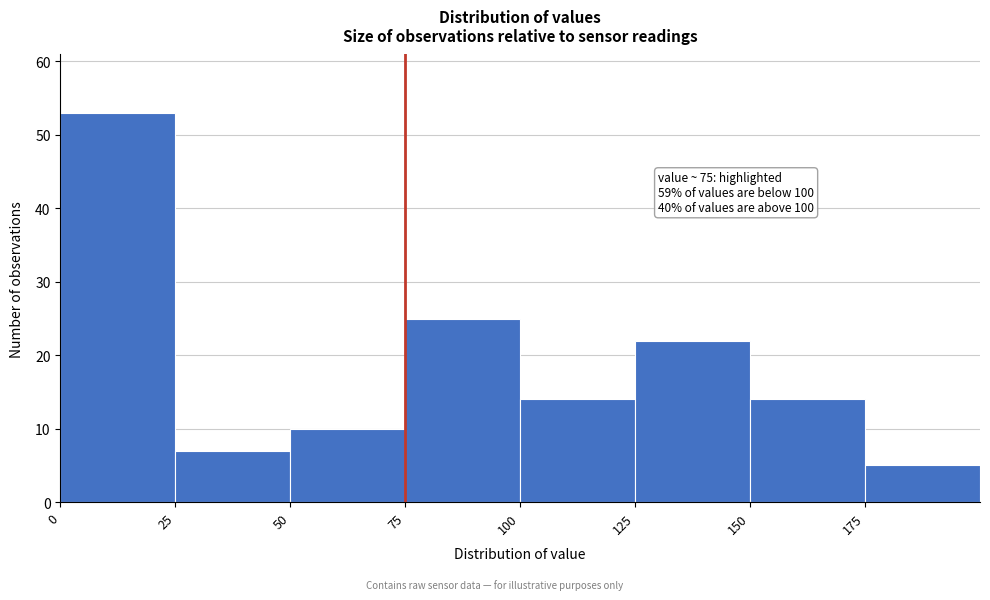

Which range on the x-axis has the tallest bar?

0 to 25